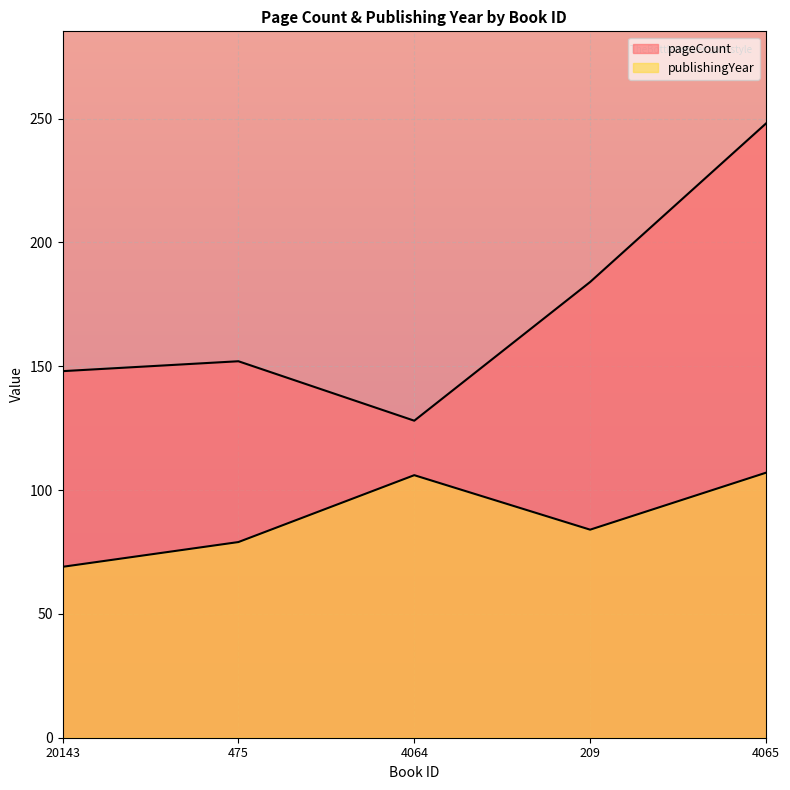

How many values in the publishingYear series exceed 84?

2